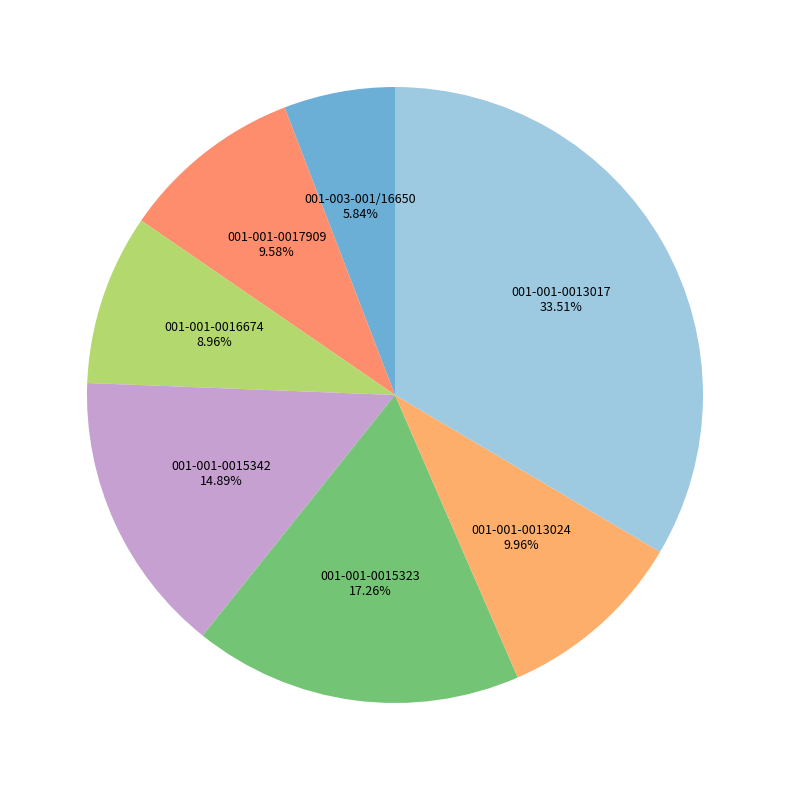

To the nearest percent, what percentage of the pie is 001-001-0013024?

10%